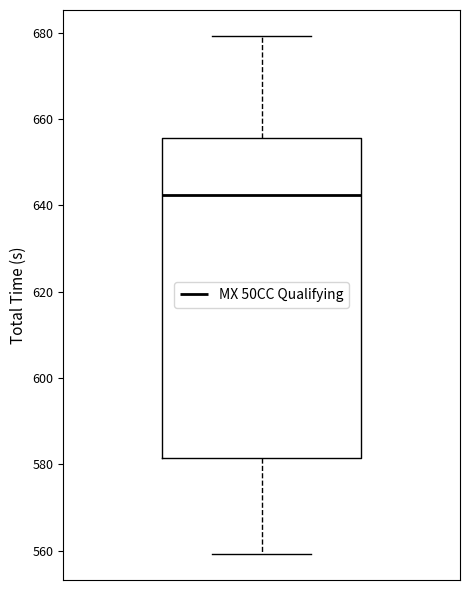

Where does the upper whisker of the box end on the y-axis? The values are not printed on the chart, so give them approximately, as read against the axis.

680